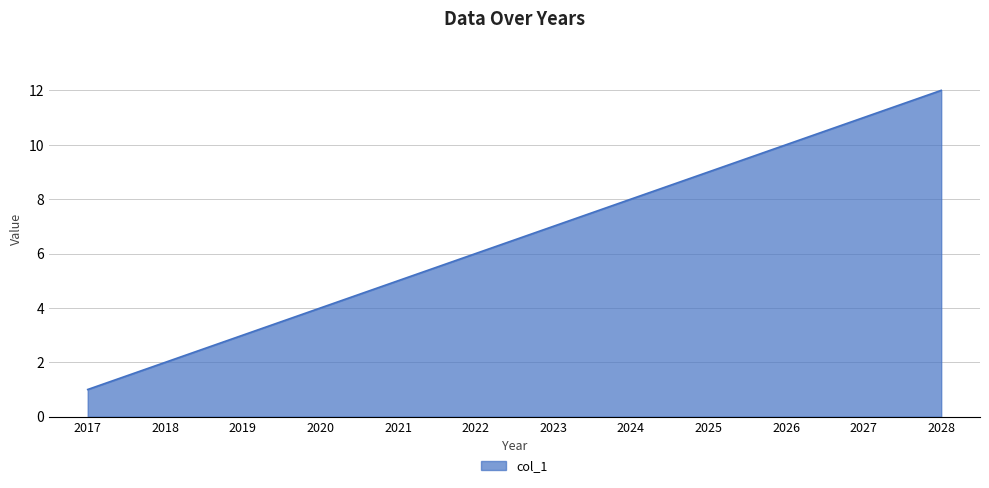

Which has a higher value, 2017 or 2027?

2027